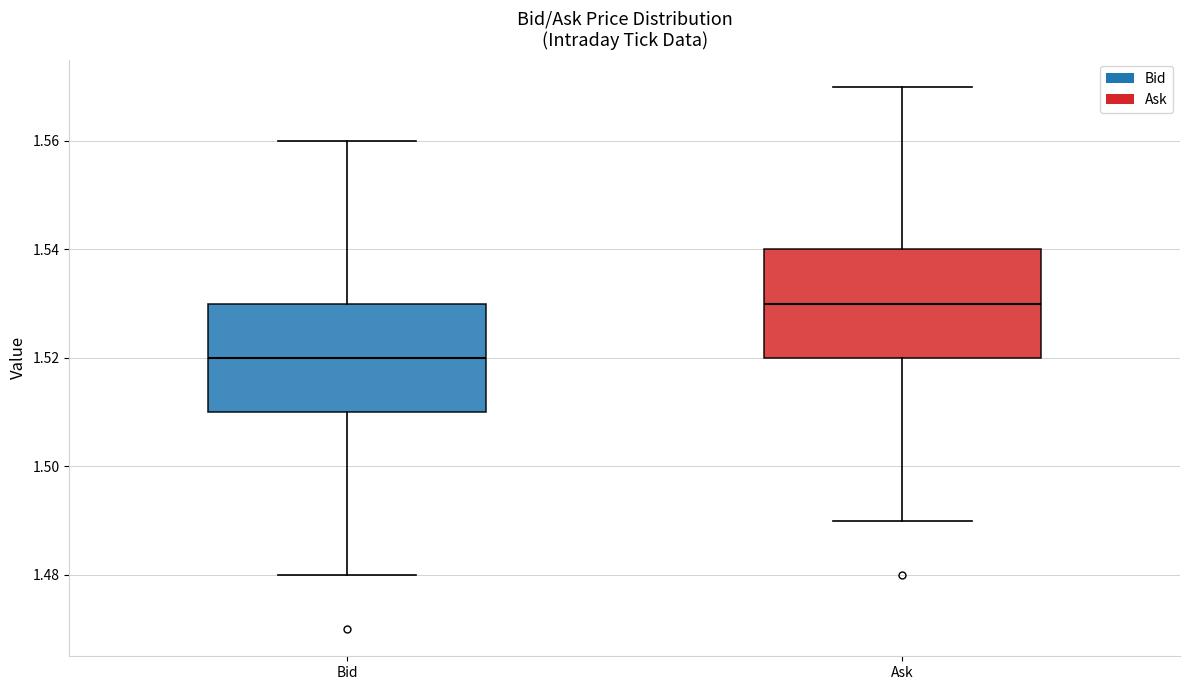

Reading left to right, read every box against the y-axis: the position of its median line, the range the box covers, and the ends of its whiskers. The values are not printed on the chart, so give them approximately, as read against the axis.

Bid: median 1.52, box 1.51 to 1.53, whiskers 1.48 to 1.56
Ask: median 1.53, box 1.52 to 1.54, whiskers 1.49 to 1.57